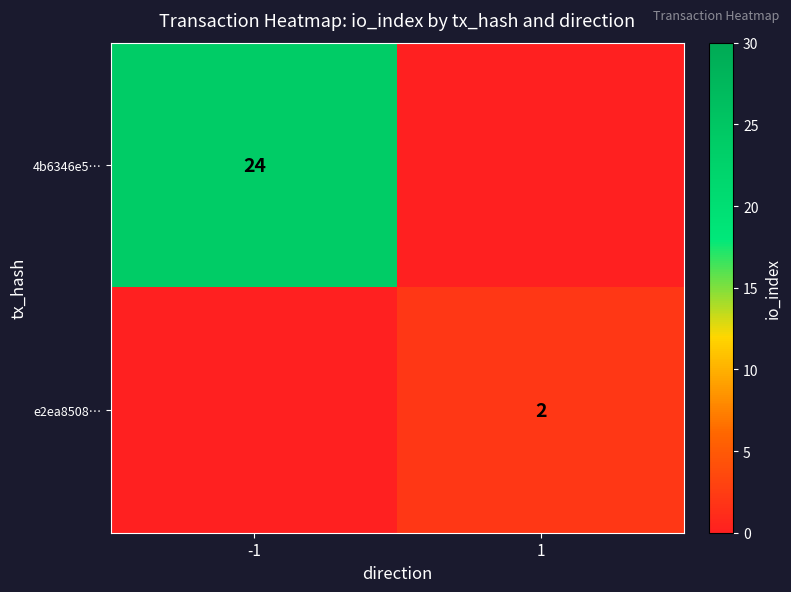

Is it true that e2ea8508… equals 2 at 1?

True